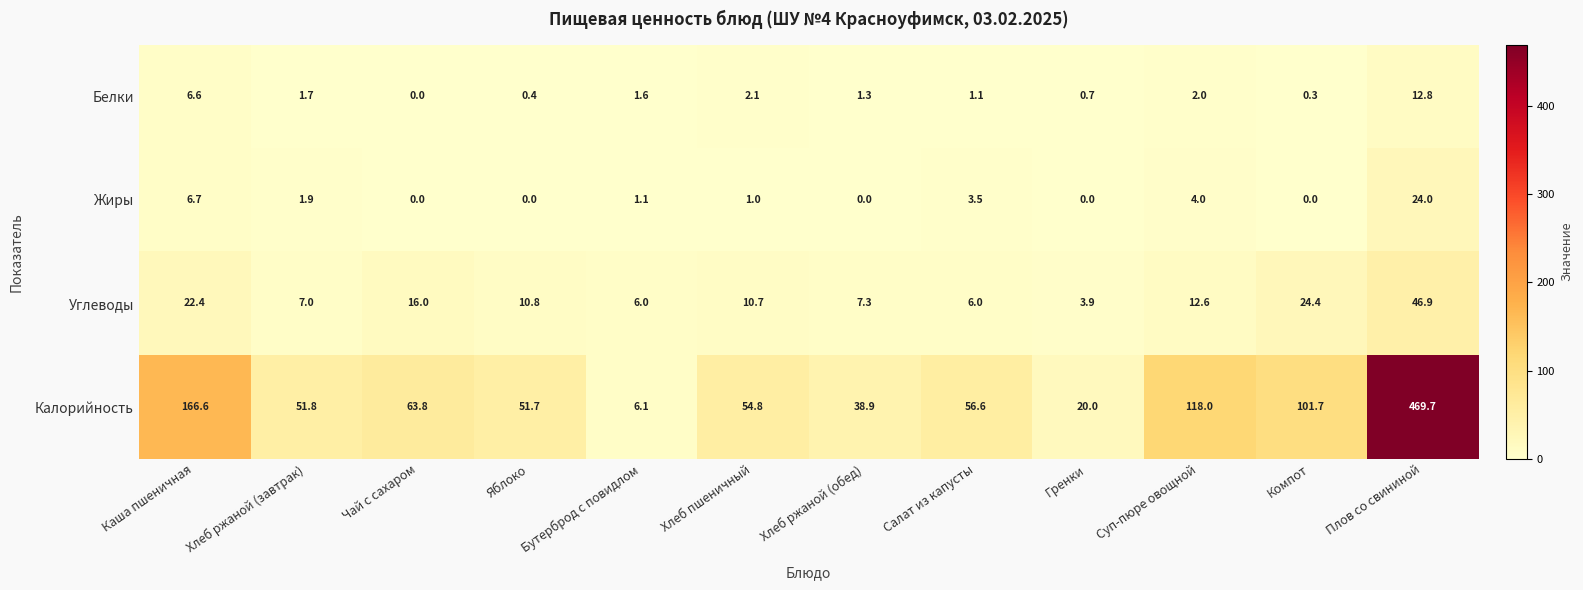

How many values in Жиры are above zero?

7